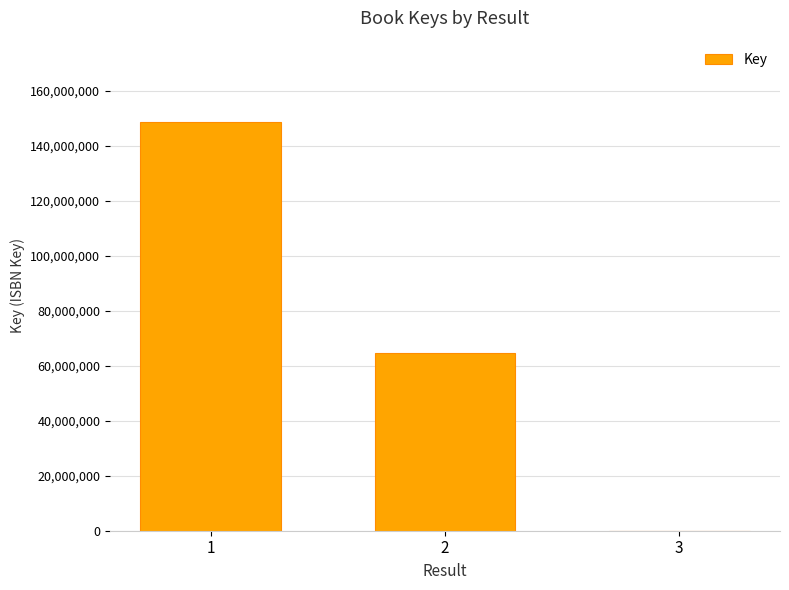

What is the sum of all values?

213139801